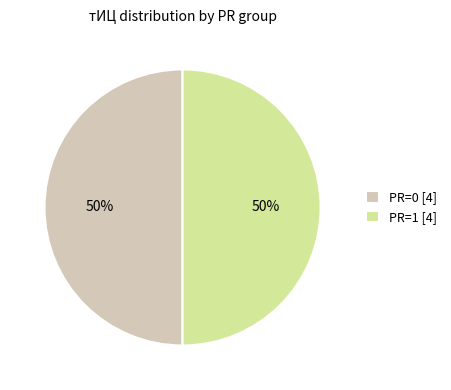

What is the ratio of the value at PR=0 [4] to the value at PR=1 [4]?

1.0